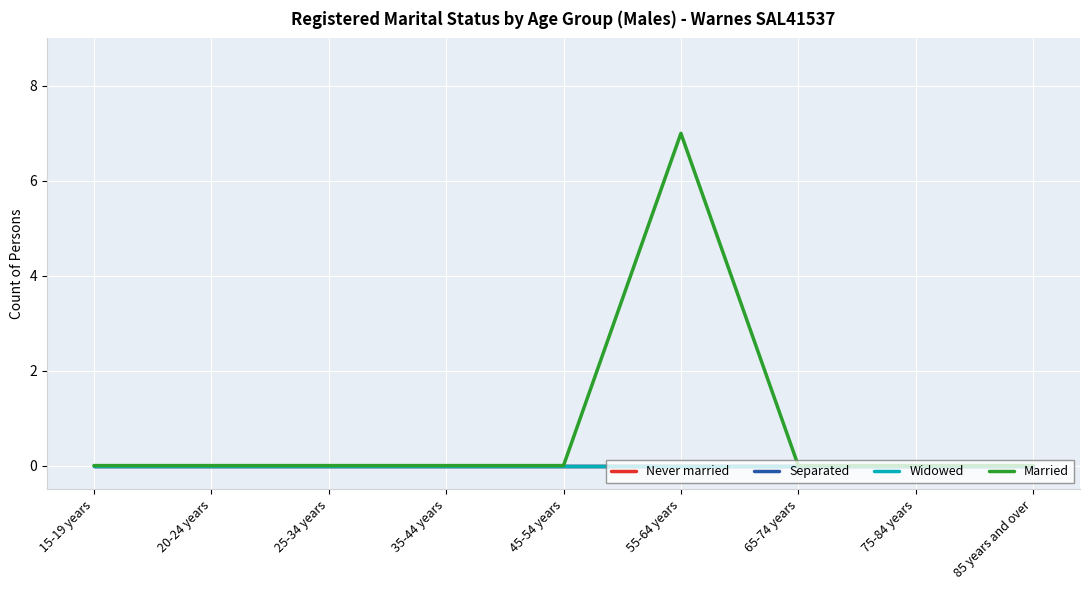

Rank the categories by Married value from lowest to highest.

15-19 years, 20-24 years, 25-34 years, 35-44 years, 45-54 years, 65-74 years, 75-84 years, 85 years and over, 55-64 years